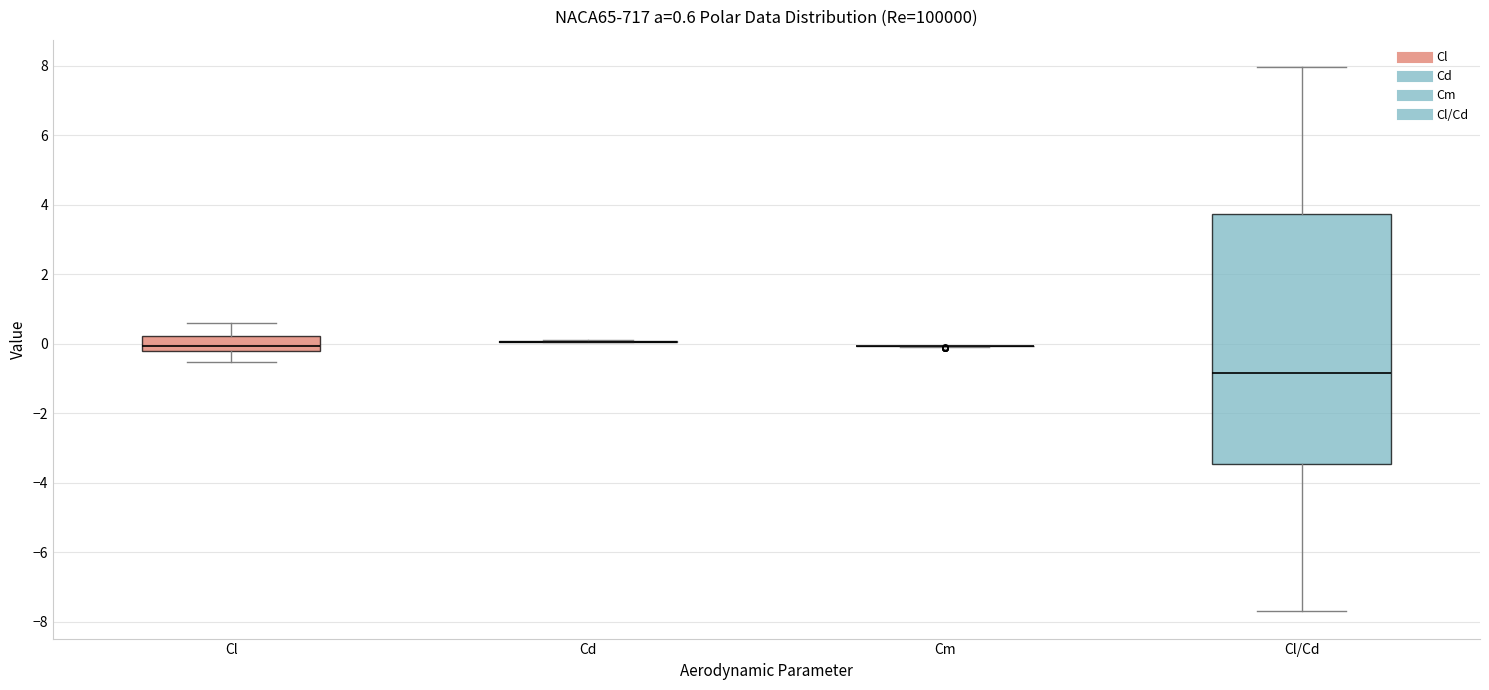

Which box is the tallest, from its lower edge to its upper edge?

Cl/Cd